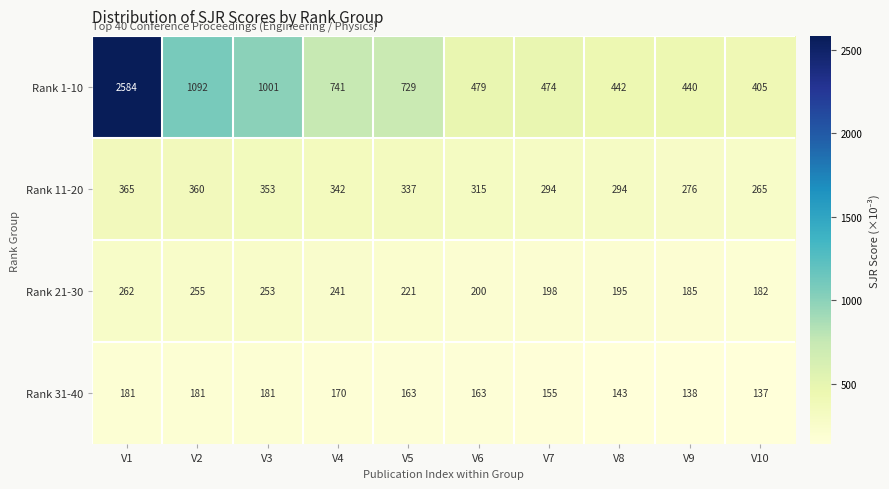

What is the approximate value of Rank 21-30 at V9?

185